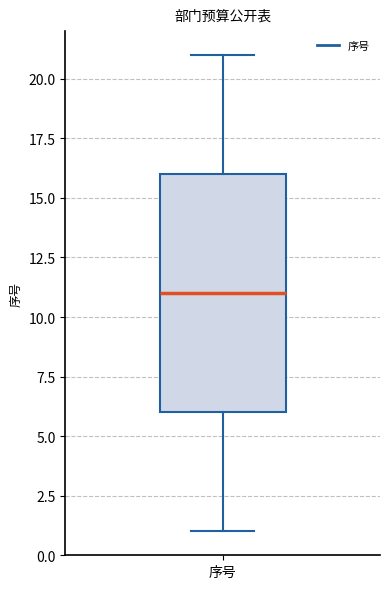

Transcribe this box plot: give where the median line is, the range the box spans, and where the two whiskers end, as read against the y-axis. The values are not printed on the chart, so give them approximately, as read against the axis.

median 11, box 6 to 16, whiskers 1 to 21